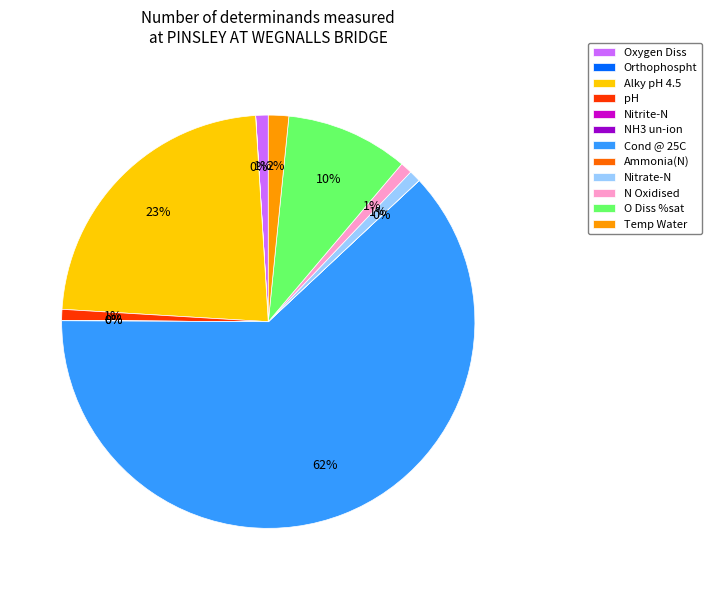

What is the largest slice in the pie chart?

Cond @ 25C